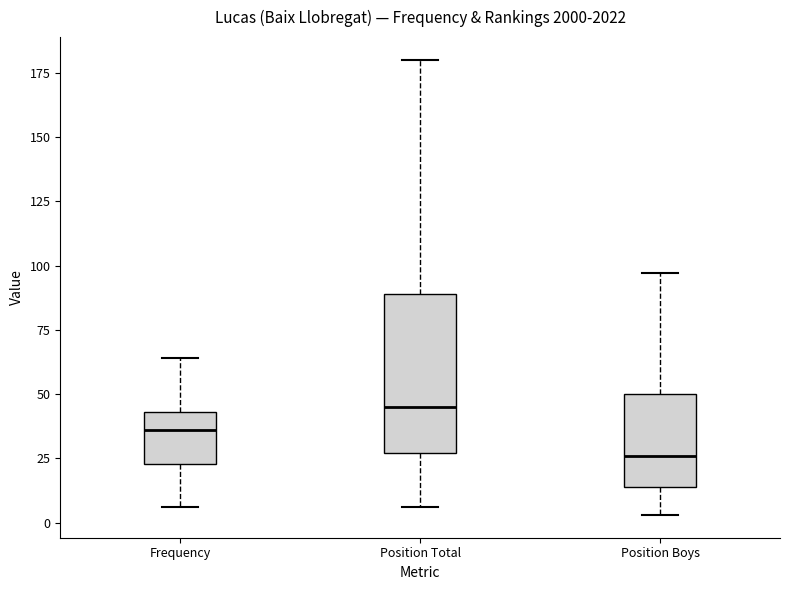

Comparing the boxes themselves (not the whiskers), which one is the tallest?

Position Total